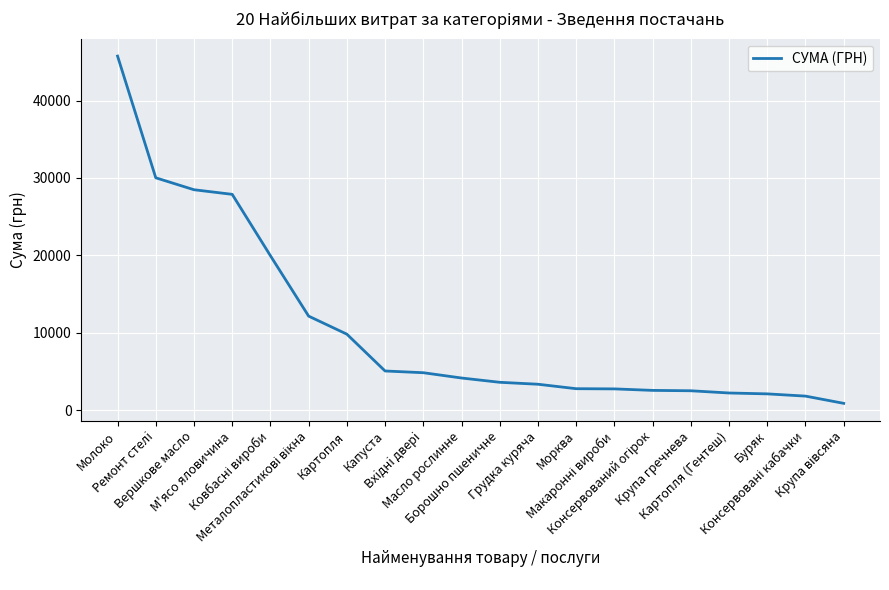

What is the maximum value shown in the chart?

45738.9